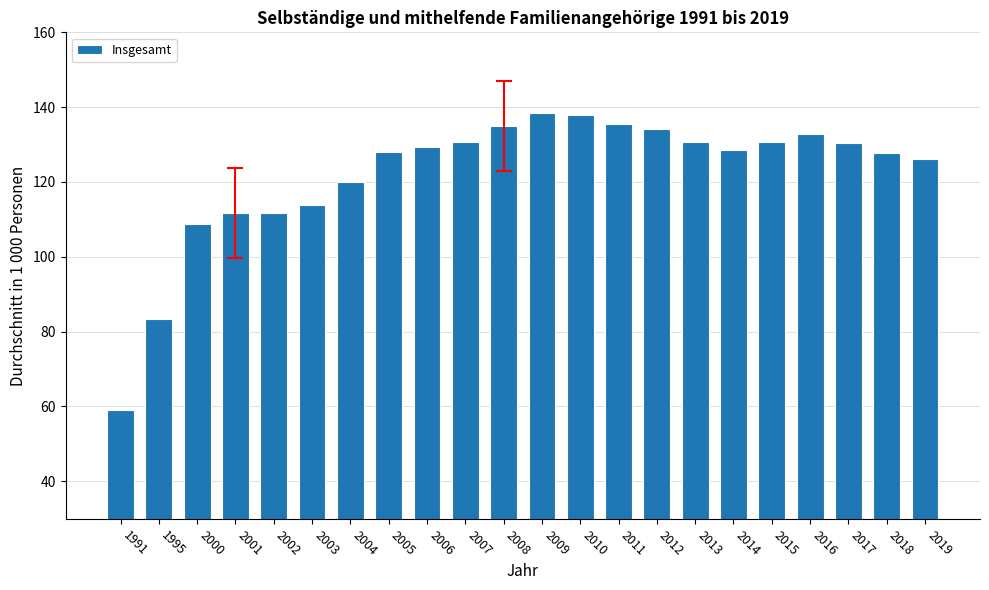

Are the bars grouped side by side (vs. stacked)?

No